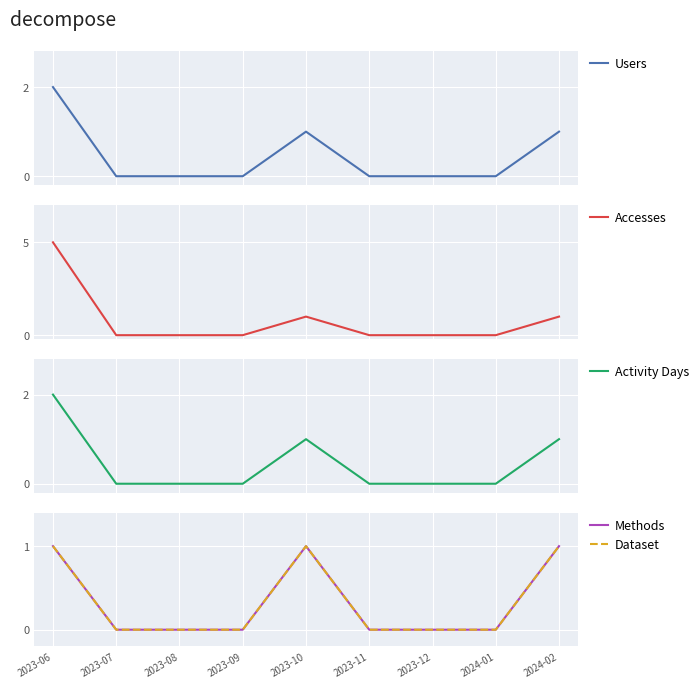

What is the difference between the maximum and minimum values in the Dataset series?

1